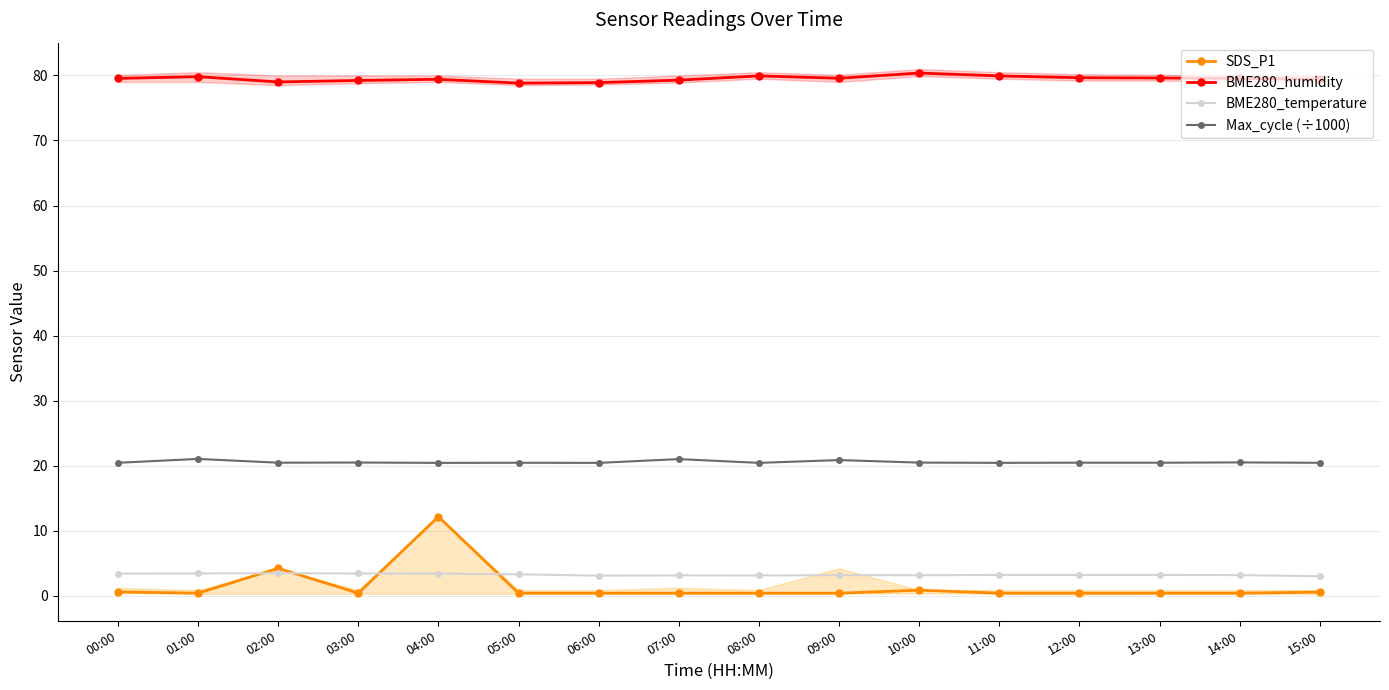

Is this an area chart (filled region under the line)?

No